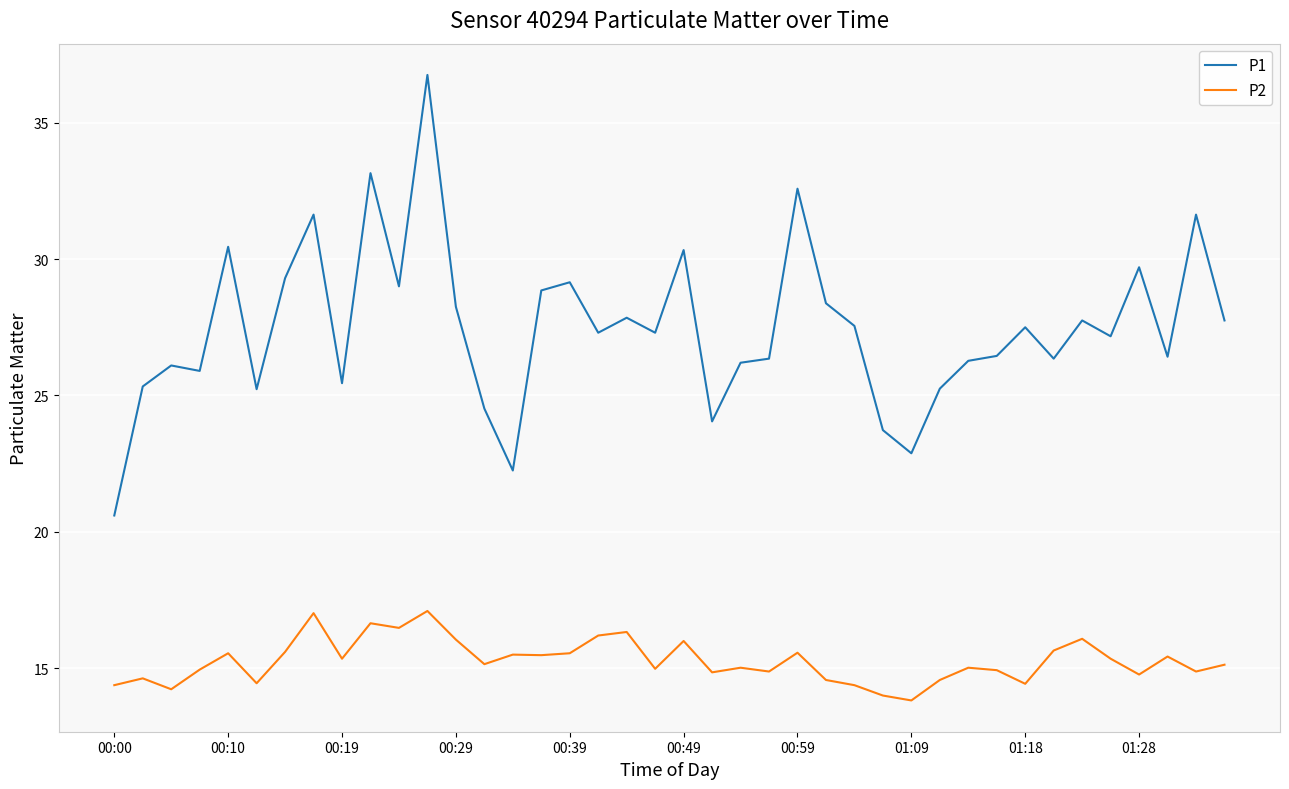

Rank the series by their maximum value, from lowest to highest.

P2, P1